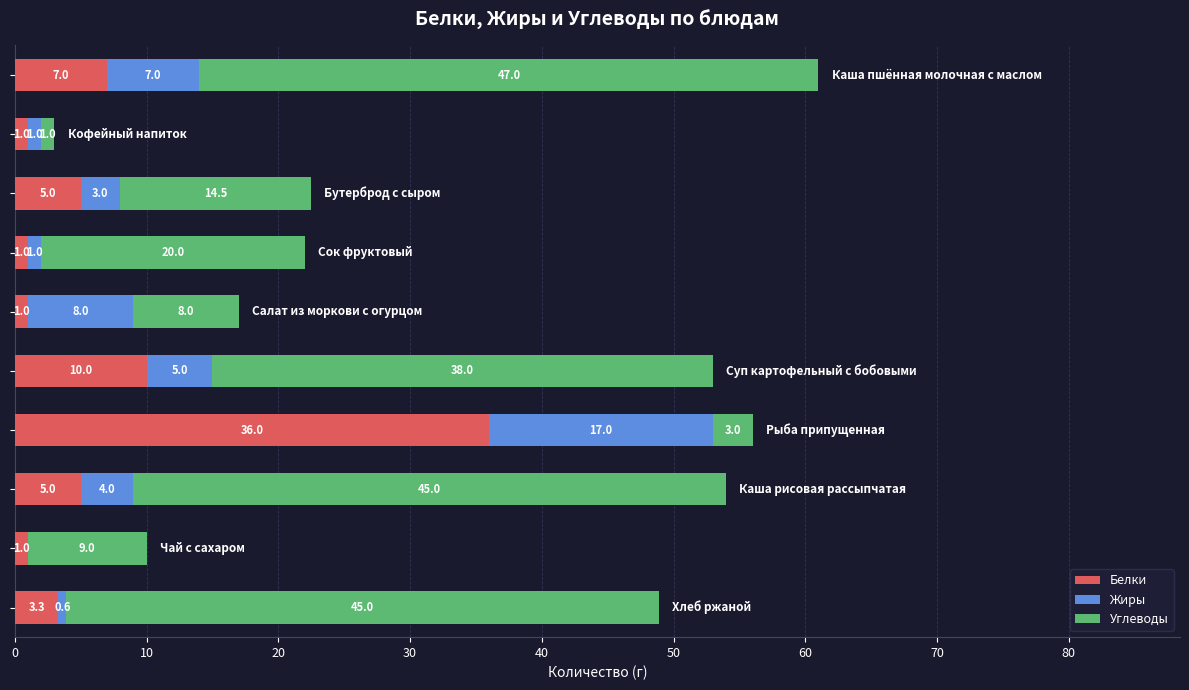

What is the sum of all Белки values?

70.3